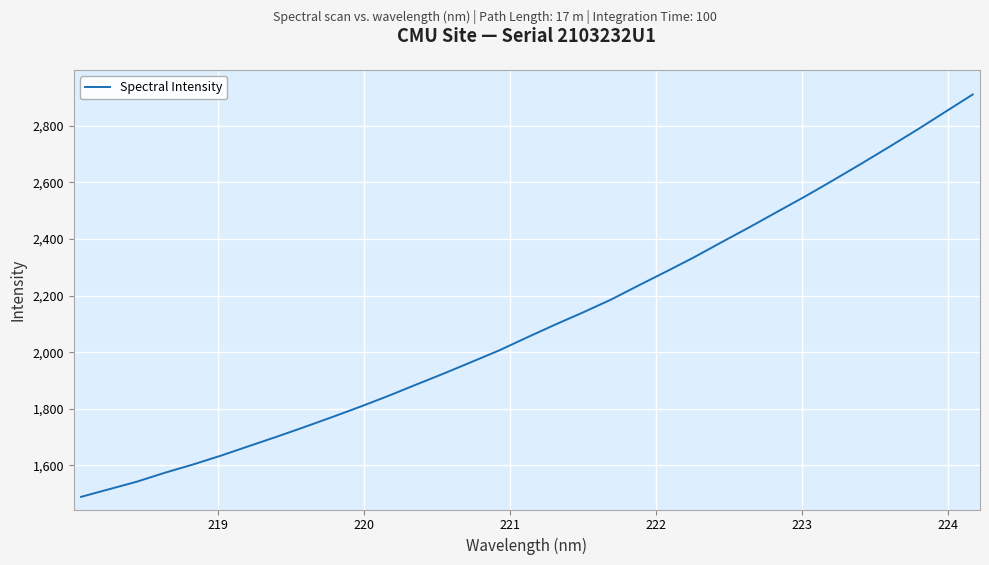

What is the greatest value displayed?

2910.8